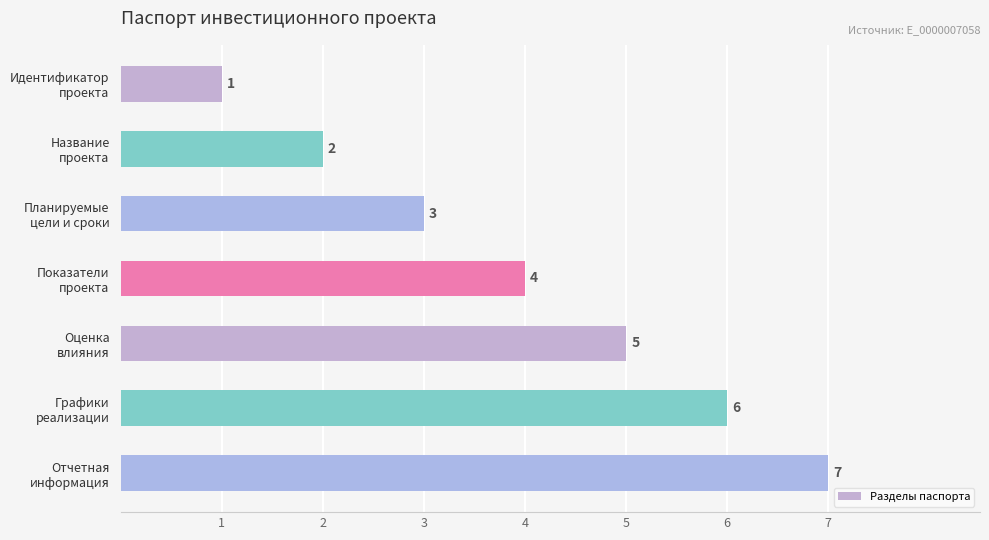

What is the sum of all values?

28